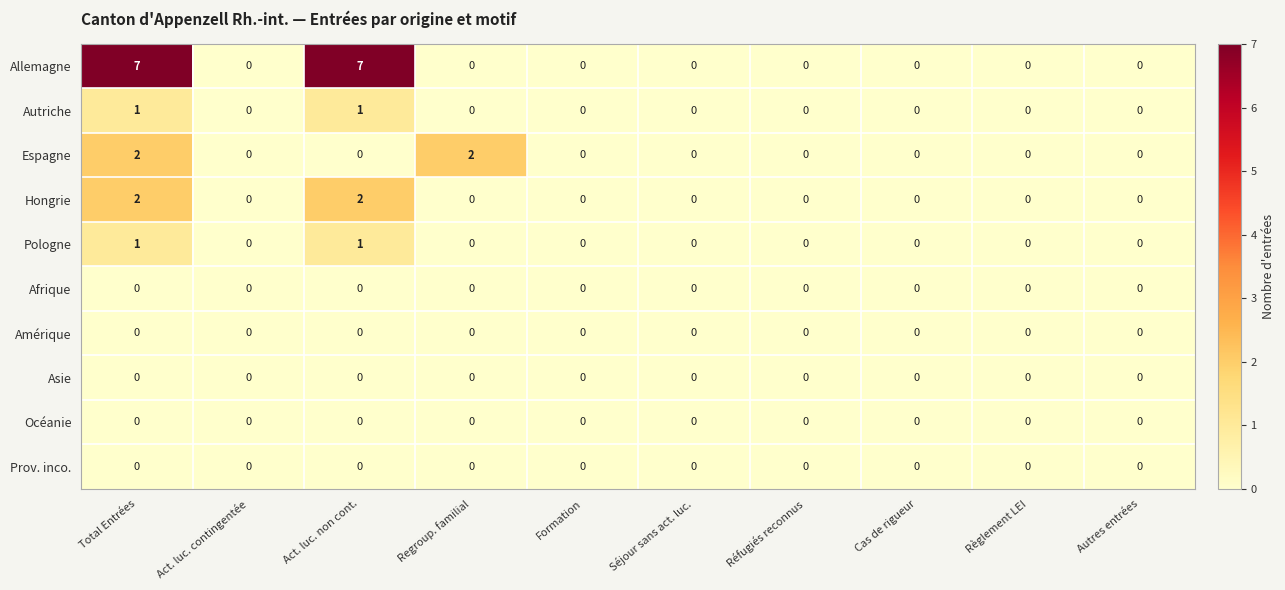

Which series has the widest spread of values?

Allemagne